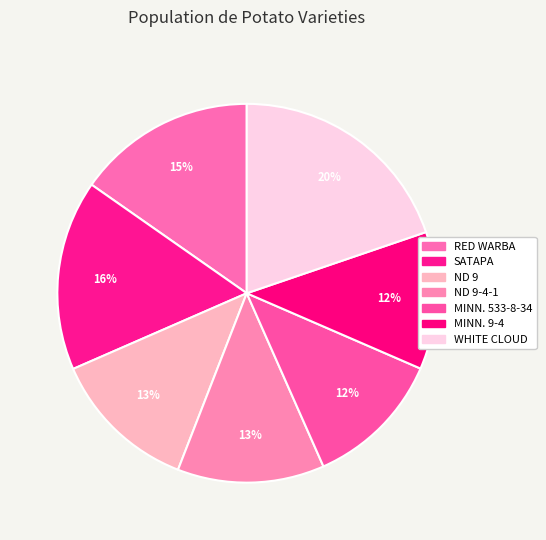

Is there a majority slice in this chart?

No